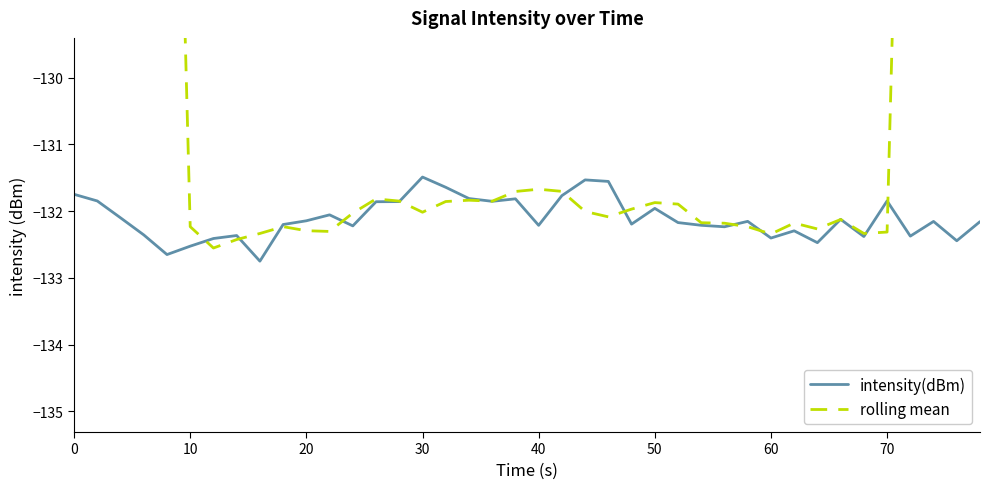

True or false: intensity(dBm) has a value of -53.8 at 20.

False